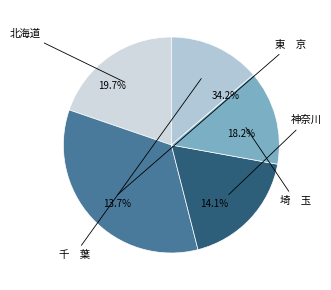

What is the smallest slice in the pie chart?

千　葉